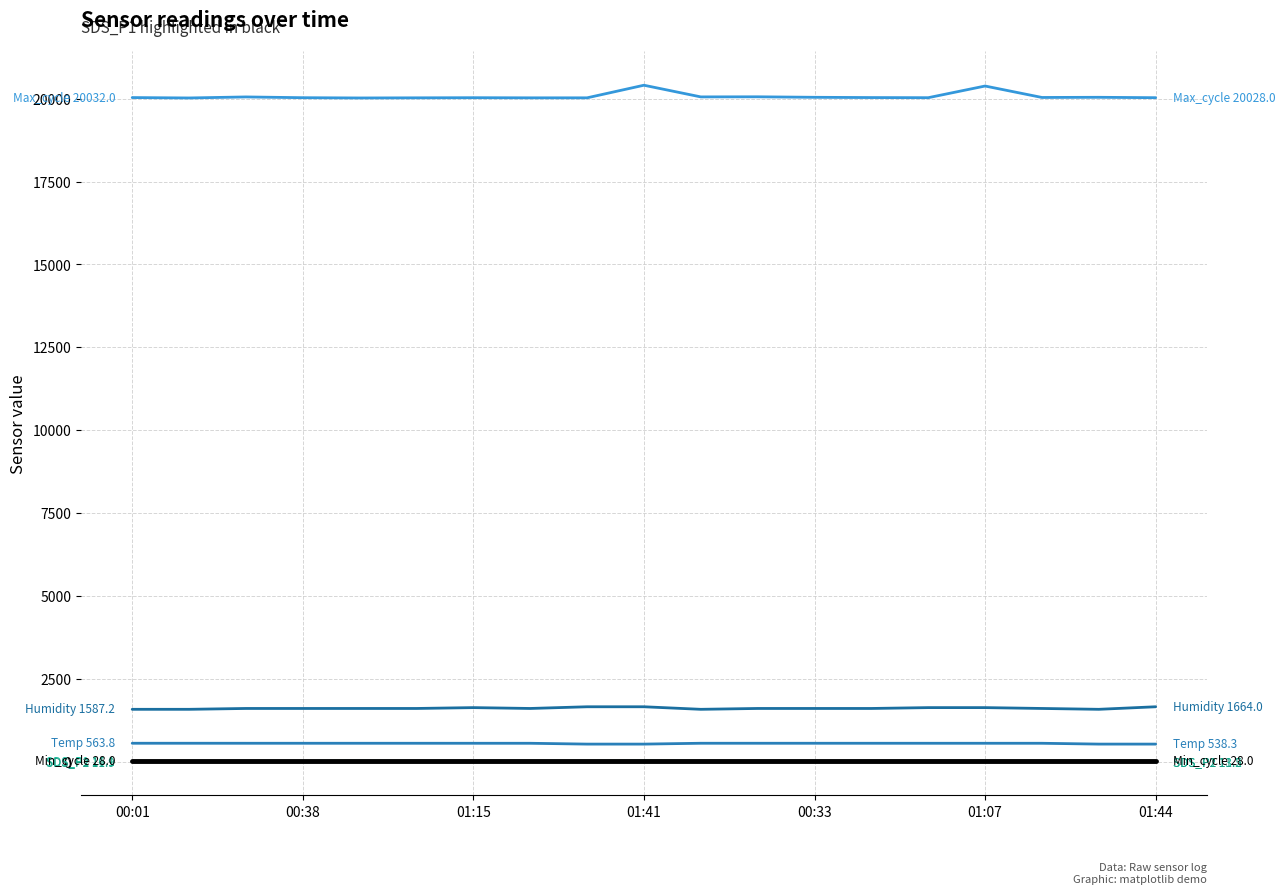

How many lines are shown in the chart?

6